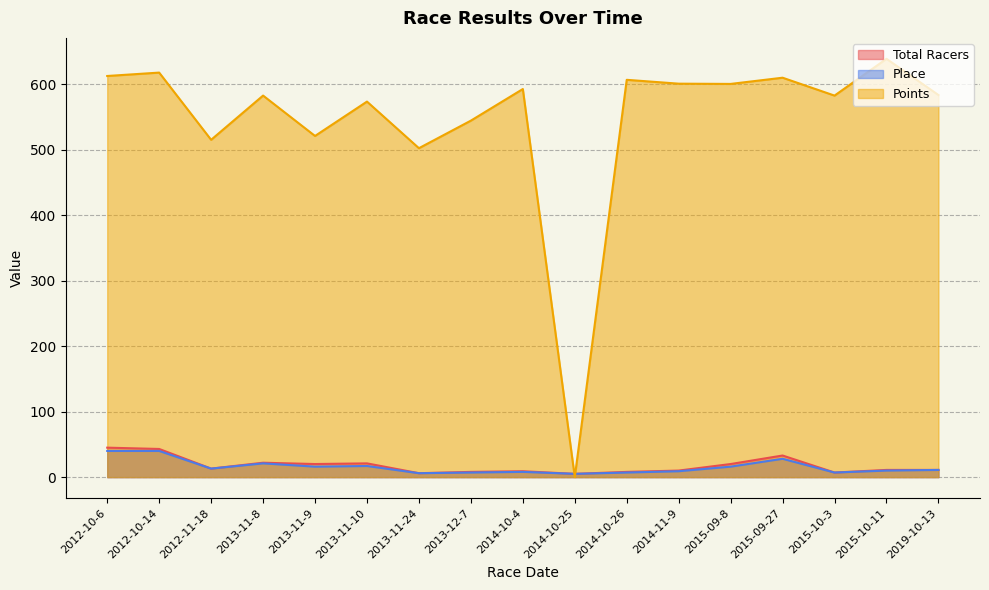

Is the value of Points at 2015-10-11 greater than the value of Place at 2014-10-4?

Yes